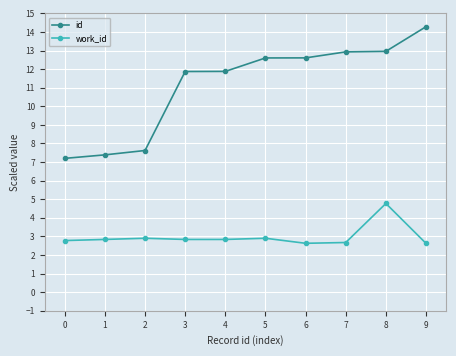

At which category does the chart reach its peak across all series?

9